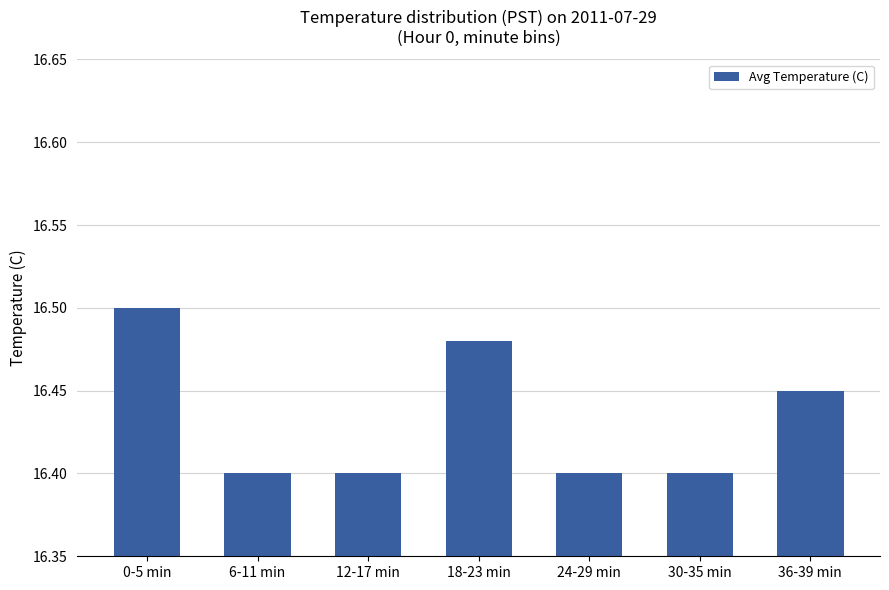

What is the label of the 2nd bar from the right?

30-35 min